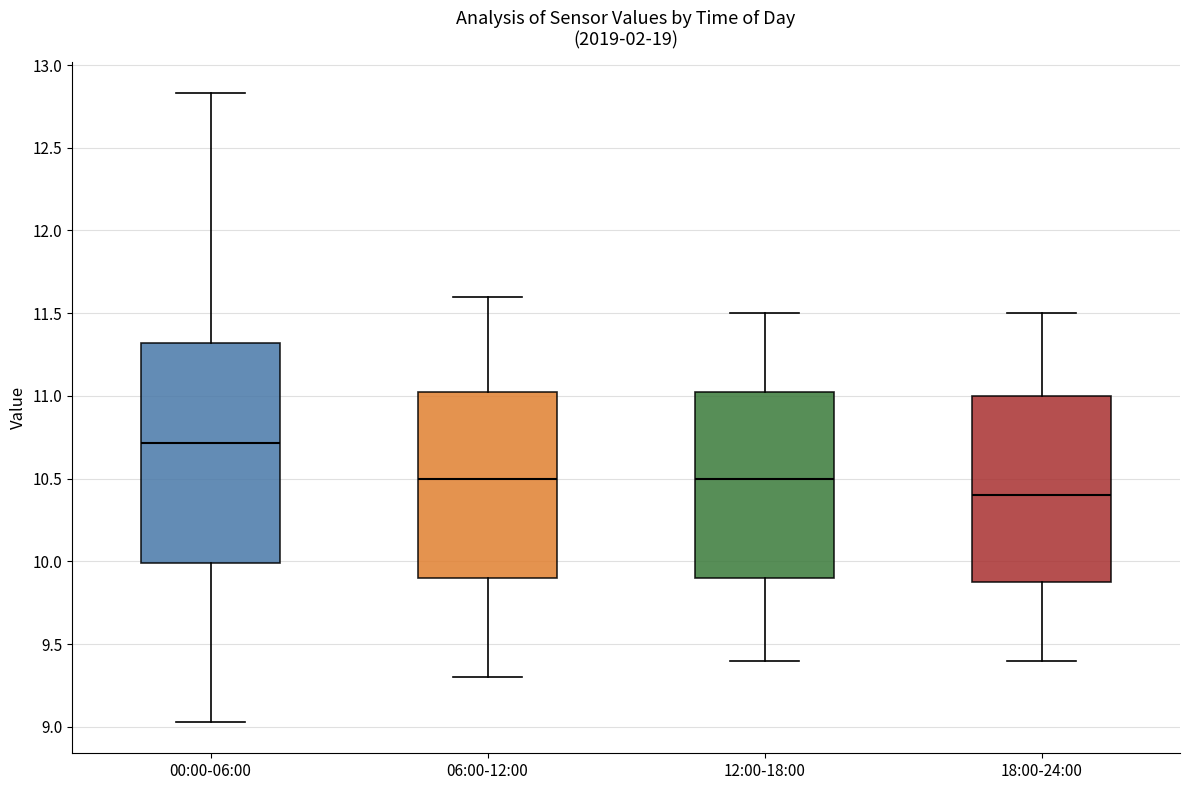

Where does the median line of the box for 18:00-24:00 sit on the y-axis? The values are not printed on the chart, so give them approximately, as read against the axis.

10.40